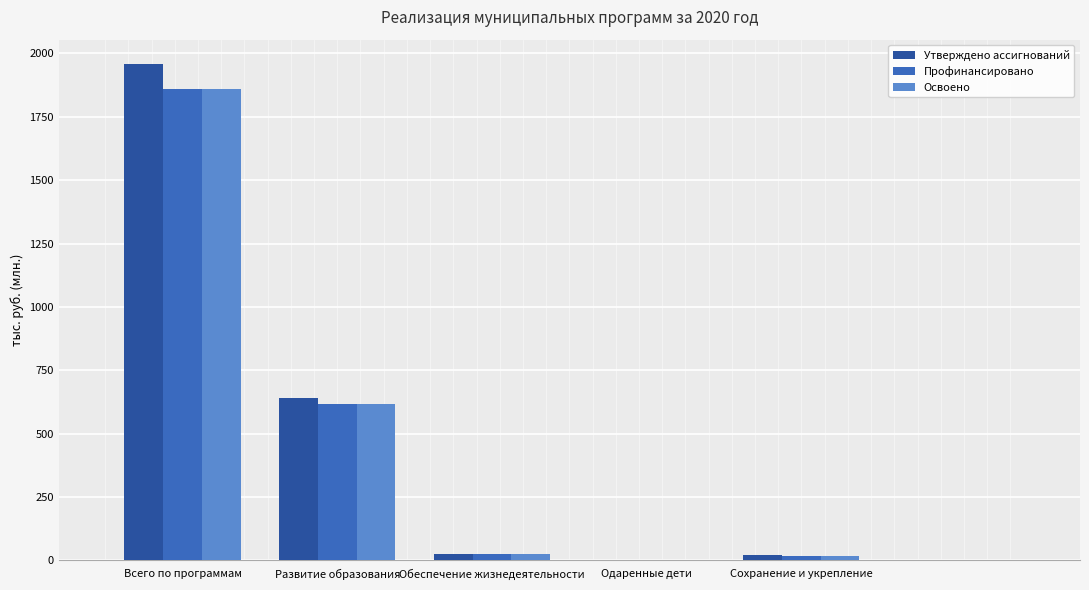

Which series has the largest total across all categories?

Утверждено ассигнований